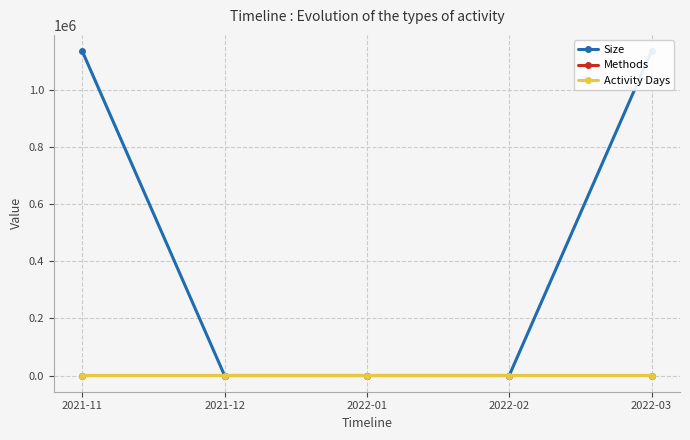

Is this an area chart (filled region under the line)?

No